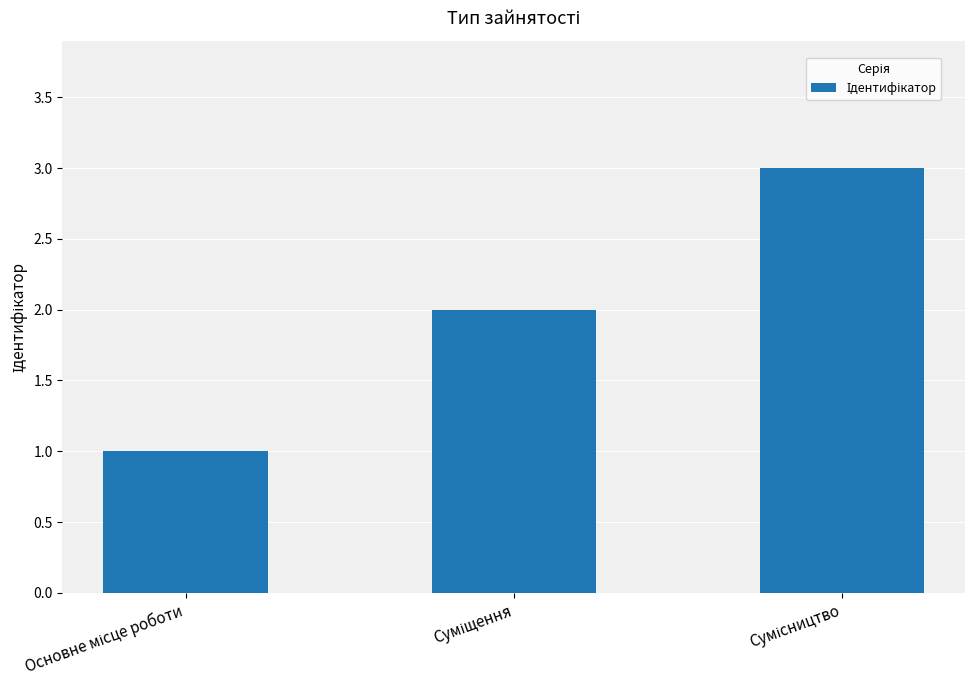

Does the chart contain any negative values?

No